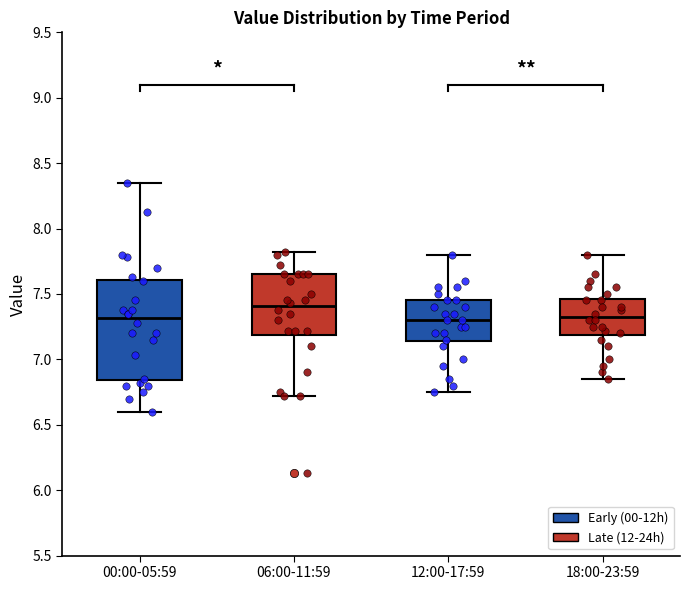

Which box's median line is the highest?

06:00-11:59